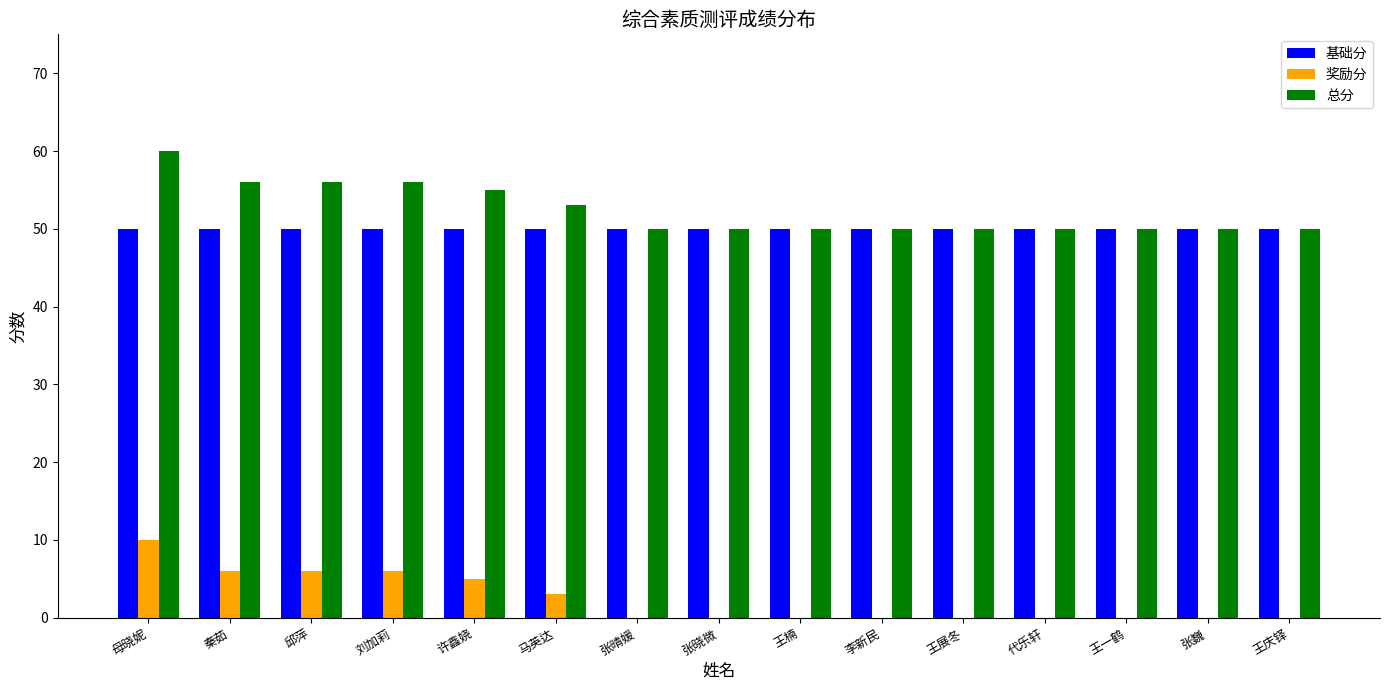

Count the number of data series in this chart.

3